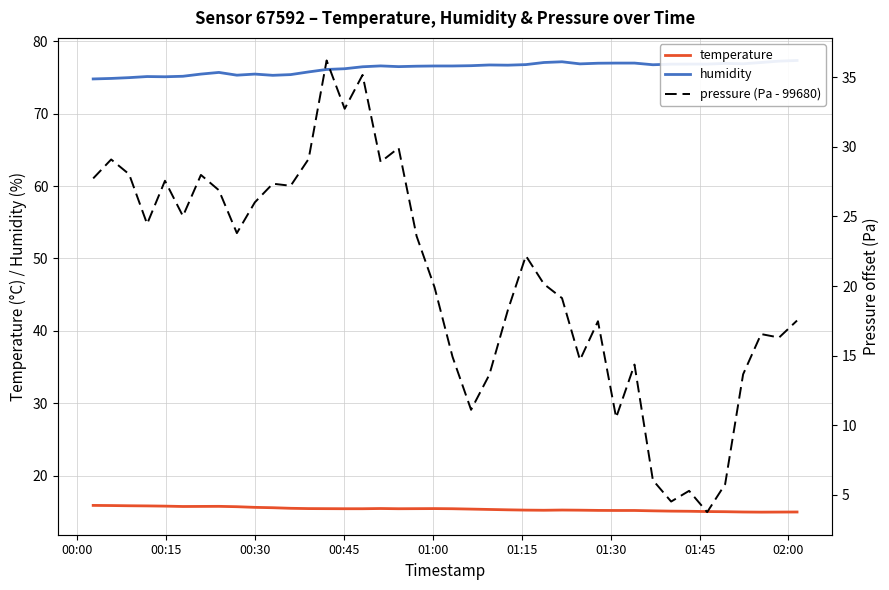

How many interior local peaks does the temperature series have?

4